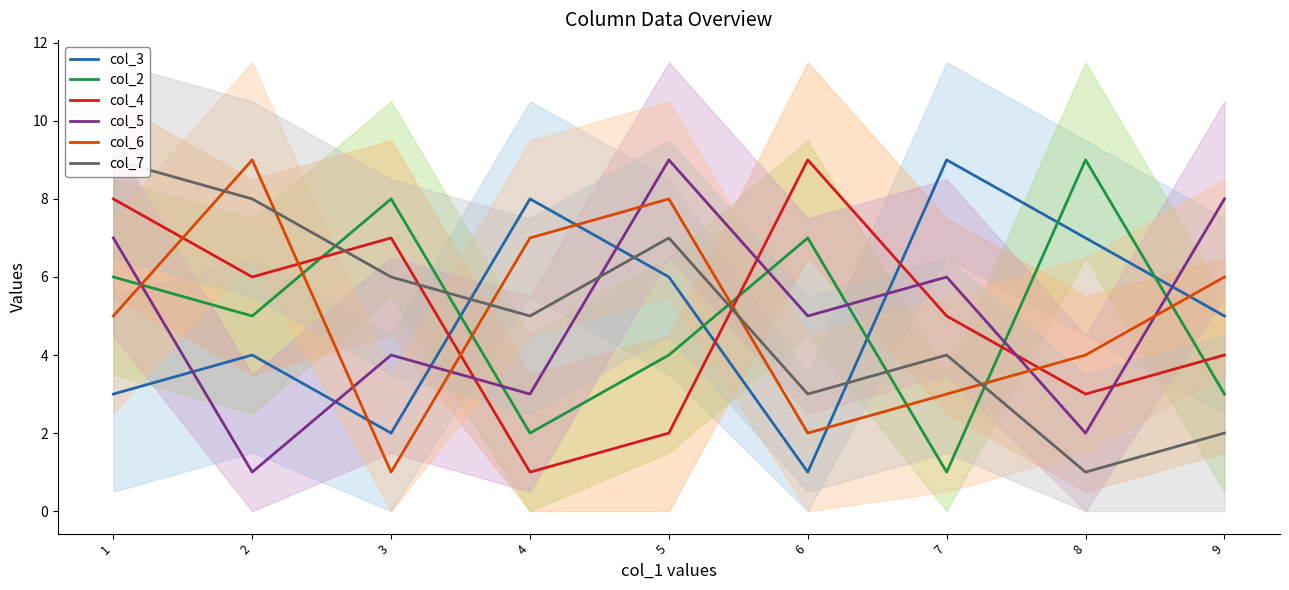

Is the value of col_7 at 9 greater than the value of col_4 at 1?

No